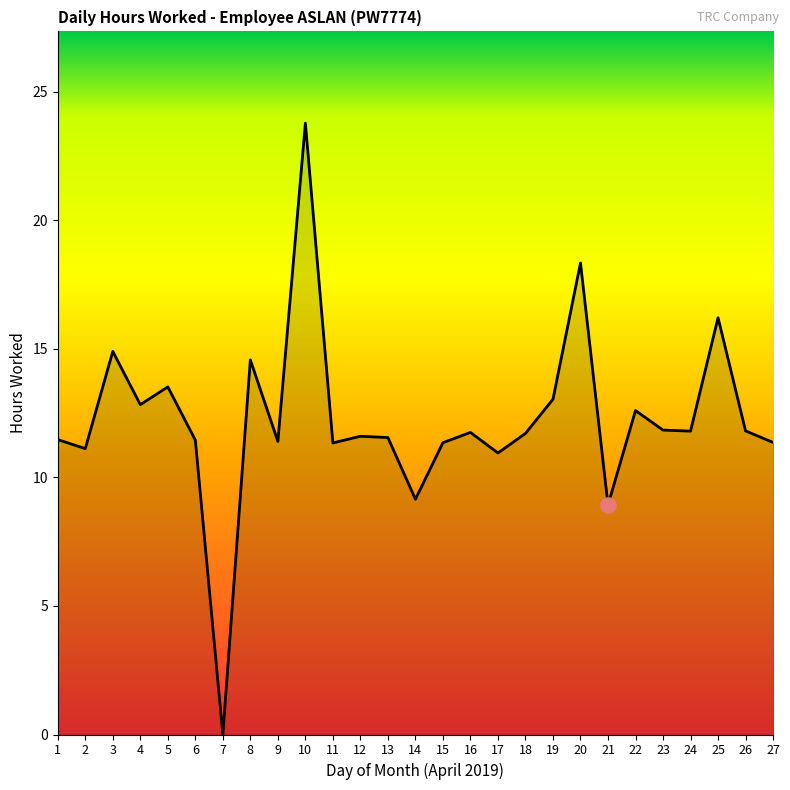

Between 8 and 18, which is larger?

8